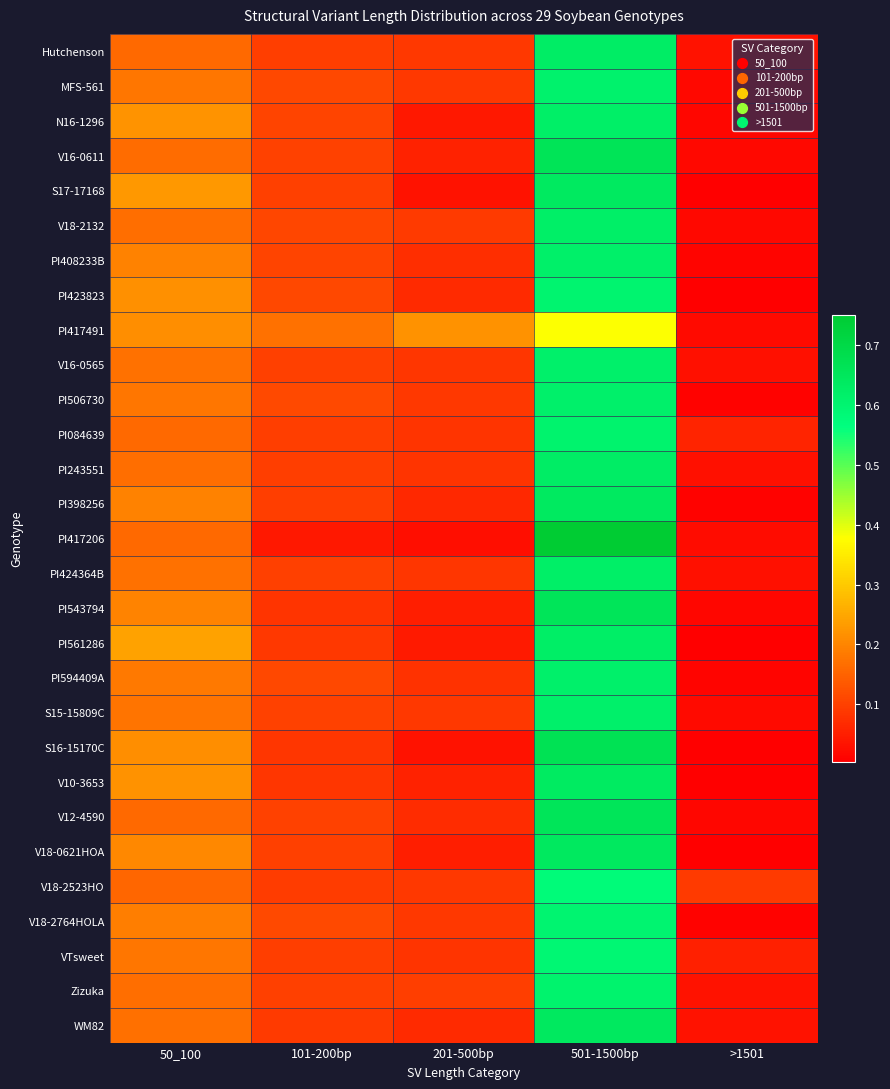

Reading right to left, what are all the values shown in this chart?

Hutchenson: >1501=0.0	501-1500bp=0.6	201-500bp=0.1	101-200bp=0.1	50_100=0.2
MFS-561: >1501=0.0	501-1500bp=0.6	201-500bp=0.1	101-200bp=0.1	50_100=0.2
N16-1296: >1501=0.0	501-1500bp=0.6	201-500bp=0.0	101-200bp=0.1	50_100=0.2
V16-0611: >1501=0.0	501-1500bp=0.7	201-500bp=0.1	101-200bp=0.1	50_100=0.2
S17-17168: >1501=0.0	501-1500bp=0.6	201-500bp=0.0	101-200bp=0.1	50_100=0.2
V18-2132: >1501=0.0	501-1500bp=0.6	201-500bp=0.1	101-200bp=0.1	50_100=0.2
PI408233B: >1501=0.0	501-1500bp=0.6	201-500bp=0.1	101-200bp=0.1	50_100=0.2
PI423823: >1501=0.0	501-1500bp=0.6	201-500bp=0.1	101-200bp=0.1	50_100=0.2
PI417491: >1501=0.0	501-1500bp=0.4	201-500bp=0.2	101-200bp=0.2	50_100=0.2
V16-0565: >1501=0.0	501-1500bp=0.6	201-500bp=0.1	101-200bp=0.1	50_100=0.2
PI506730: >1501=0.0	501-1500bp=0.6	201-500bp=0.1	101-200bp=0.1	50_100=0.2
PI084639: >1501=0.1	501-1500bp=0.6	201-500bp=0.1	101-200bp=0.1	50_100=0.2
PI243551: >1501=0.0	501-1500bp=0.6	201-500bp=0.1	101-200bp=0.1	50_100=0.2
PI398256: >1501=0.0	501-1500bp=0.6	201-500bp=0.1	101-200bp=0.1	50_100=0.2
PI417206: >1501=0.0	501-1500bp=0.8	201-500bp=0.0	101-200bp=0.0	50_100=0.2
PI424364B: >1501=0.0	501-1500bp=0.6	201-500bp=0.1	101-200bp=0.1	50_100=0.2
PI543794: >1501=0.0	501-1500bp=0.7	201-500bp=0.0	101-200bp=0.1	50_100=0.2
PI561286: >1501=0.0	501-1500bp=0.6	201-500bp=0.0	101-200bp=0.1	50_100=0.2
PI594409A: >1501=0.0	501-1500bp=0.6	201-500bp=0.1	101-200bp=0.1	50_100=0.2
S15-15809C: >1501=0.0	501-1500bp=0.6	201-500bp=0.1	101-200bp=0.1	50_100=0.2
S16-15170C: >1501=0.0	501-1500bp=0.7	201-500bp=0.0	101-200bp=0.1	50_100=0.2
V10-3653: >1501=0.0	501-1500bp=0.6	201-500bp=0.1	101-200bp=0.1	50_100=0.2
V12-4590: >1501=0.0	501-1500bp=0.7	201-500bp=0.1	101-200bp=0.1	50_100=0.2
V18-0621HOA: >1501=0.0	501-1500bp=0.6	201-500bp=0.0	101-200bp=0.1	50_100=0.2
V18-2523HO: >1501=0.1	501-1500bp=0.6	201-500bp=0.1	101-200bp=0.1	50_100=0.2
V18-2764HOLA: >1501=0.0	501-1500bp=0.6	201-500bp=0.1	101-200bp=0.1	50_100=0.2
VTsweet: >1501=0.1	501-1500bp=0.6	201-500bp=0.1	101-200bp=0.1	50_100=0.2
Zizuka: >1501=0.0	501-1500bp=0.6	201-500bp=0.1	101-200bp=0.1	50_100=0.2
WM82: >1501=0.0	501-1500bp=0.6	201-500bp=0.1	101-200bp=0.1	50_100=0.2